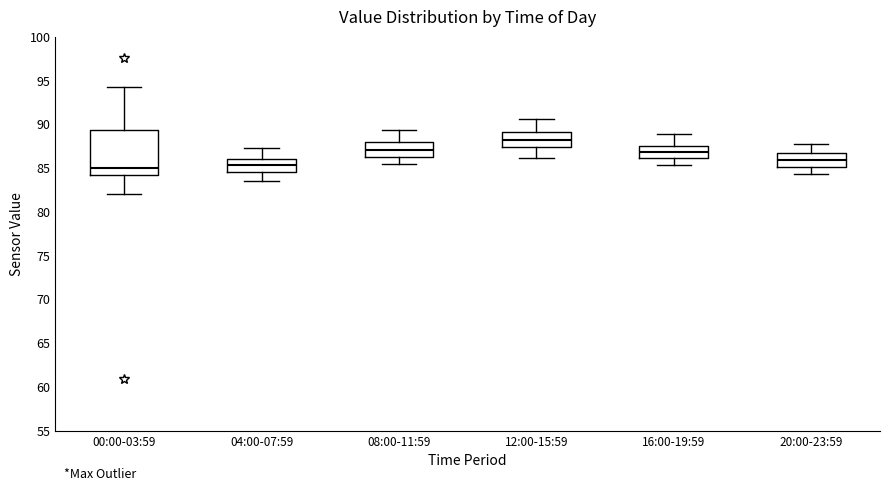

Which box is the tallest, from its lower edge to its upper edge?

00:00-03:59